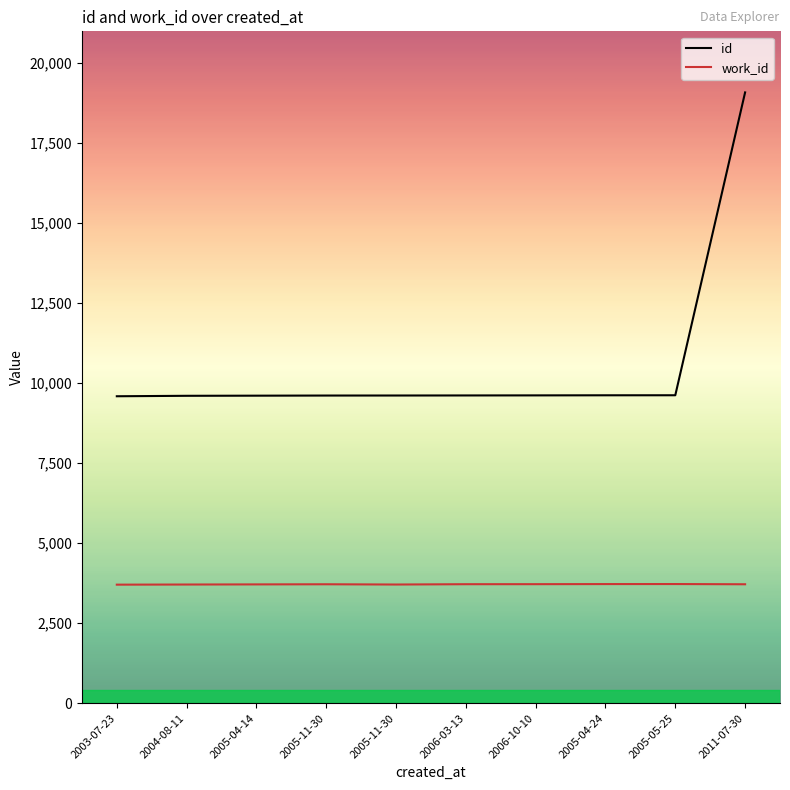

Which label corresponds to the smallest value in the chart?

2003-07-23